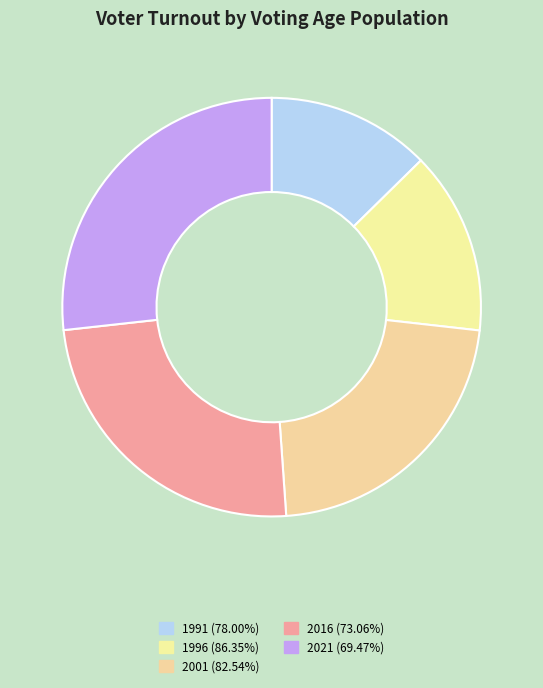

To the nearest percent, what is the difference between the largest and smallest slice percentages?

14%